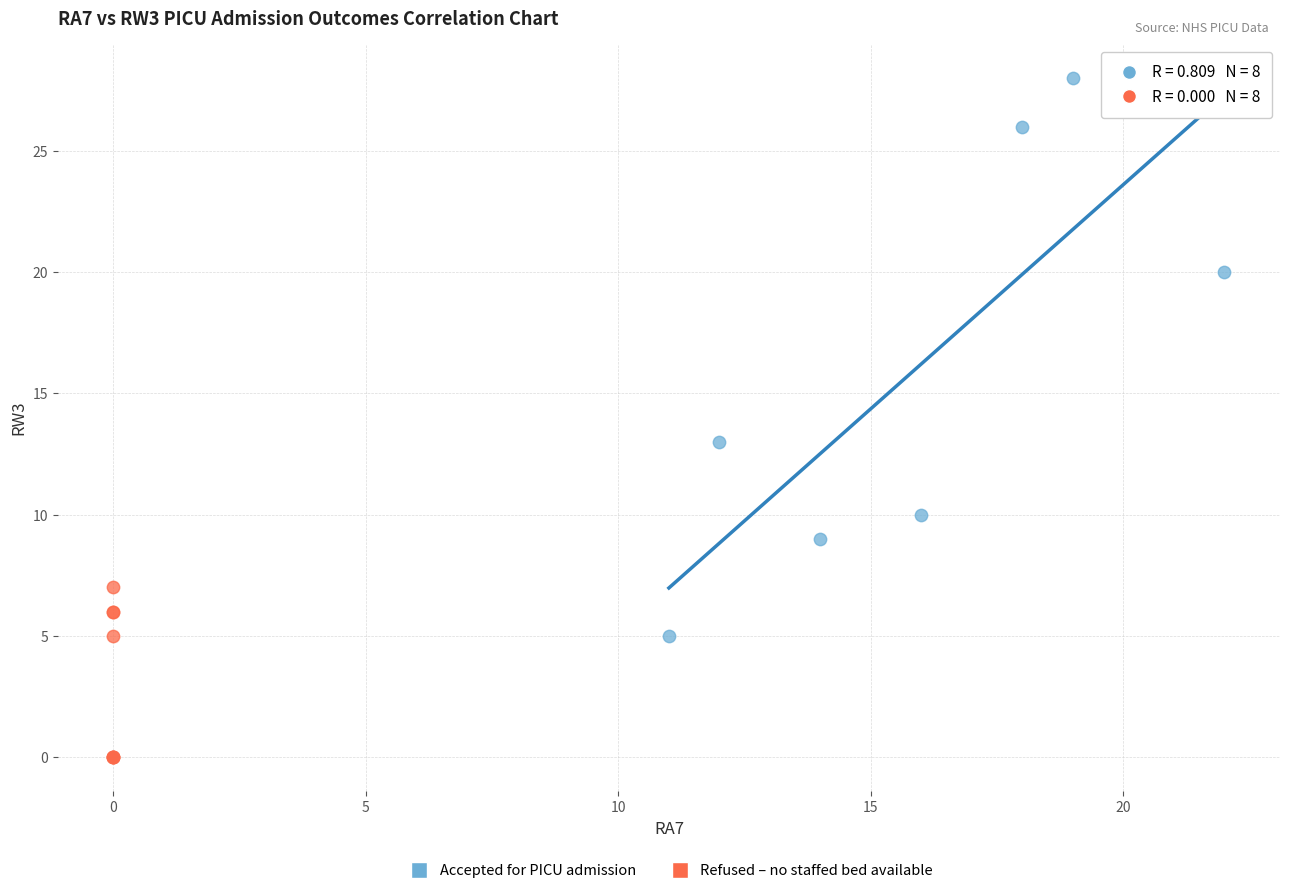

Which series has the largest Y range (max minus min)?

Accepted for PICU admission